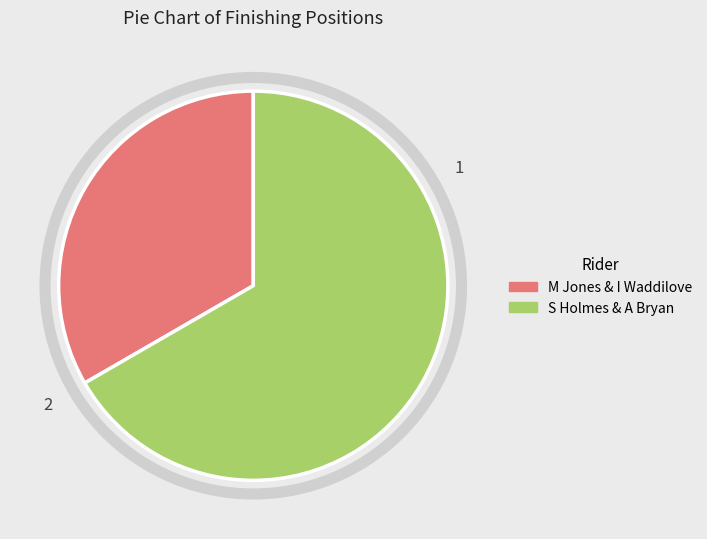

Does any single category account for the majority?

Yes